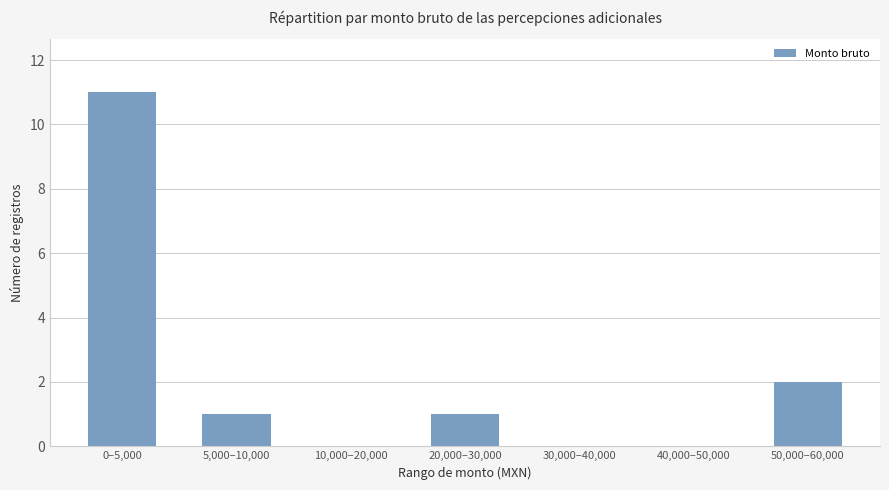

Is it true that the value at 50,000–60,000 is 2?

True